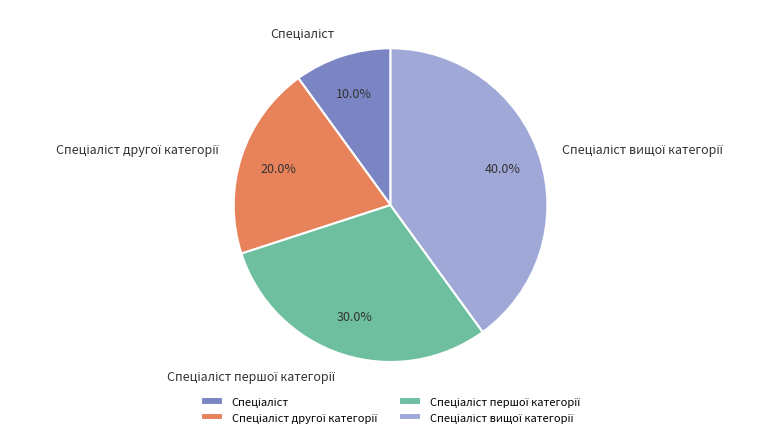

Is there a majority slice in this chart?

No